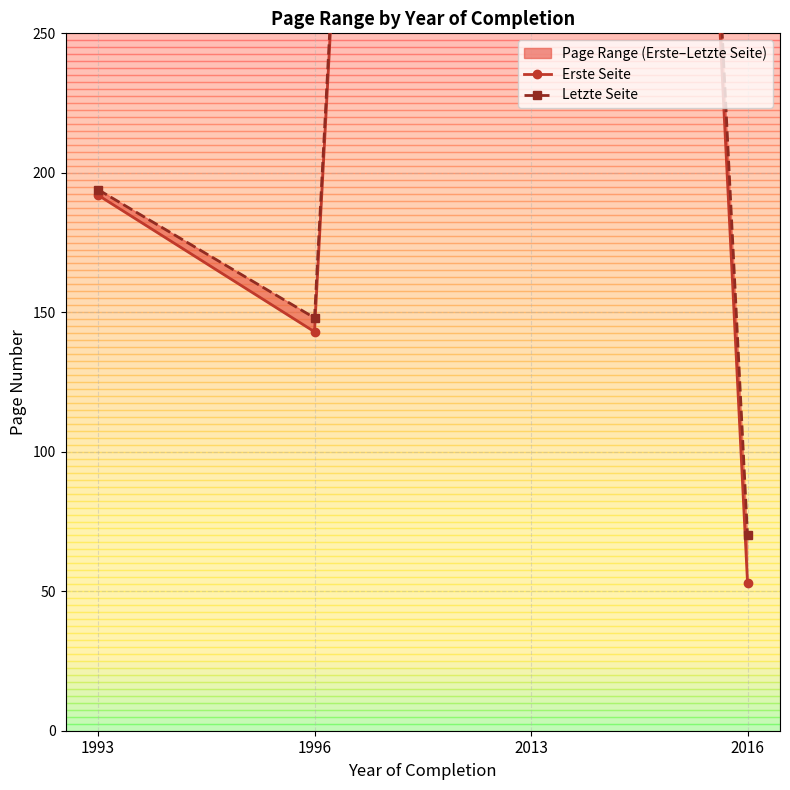

Does the chart display data point markers on the line(s)?

Yes